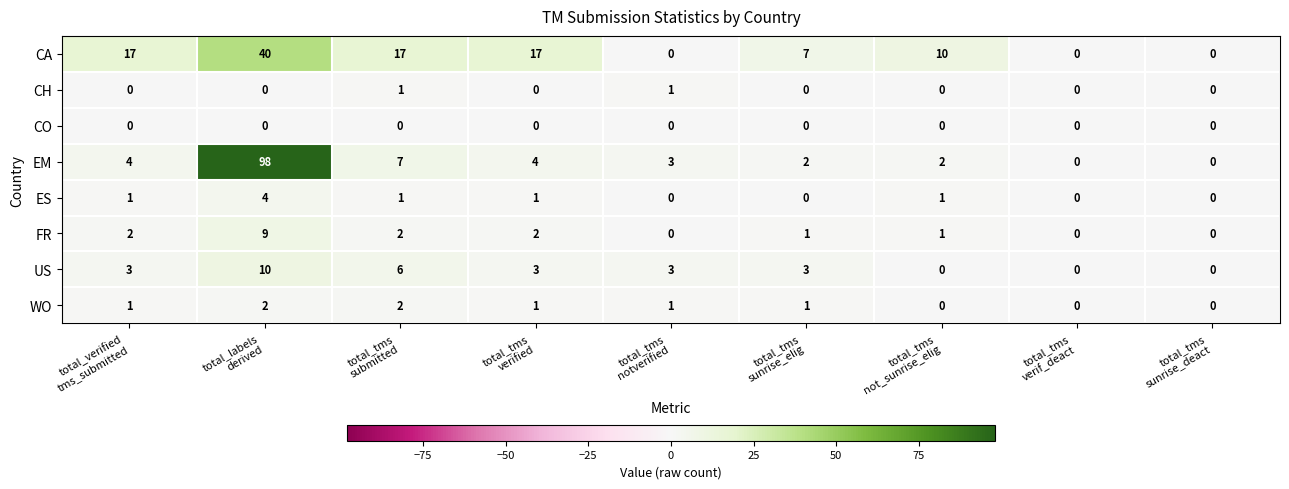

List the series in order of their peak value, highest first.

EM, CA, US, FR, ES, WO, CH, CO